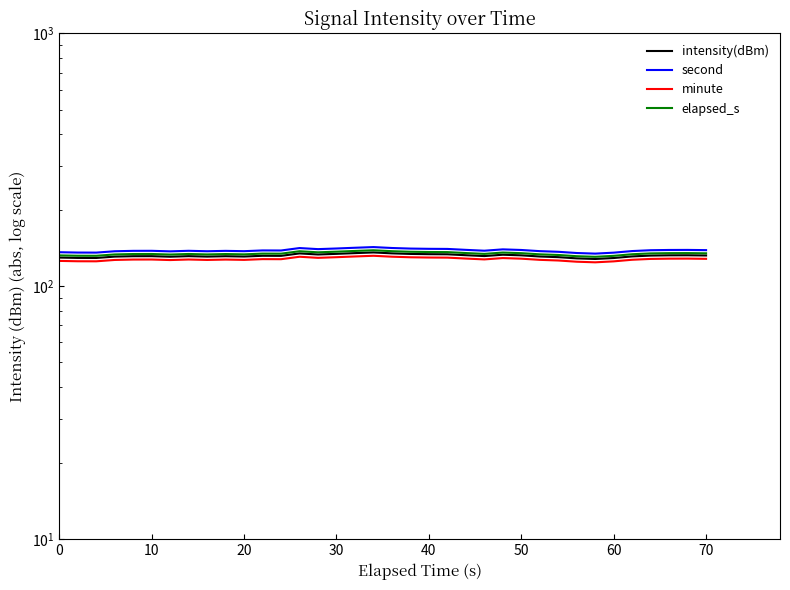

What is the difference between the maximum and minimum values in the elapsed_s series?

8.0